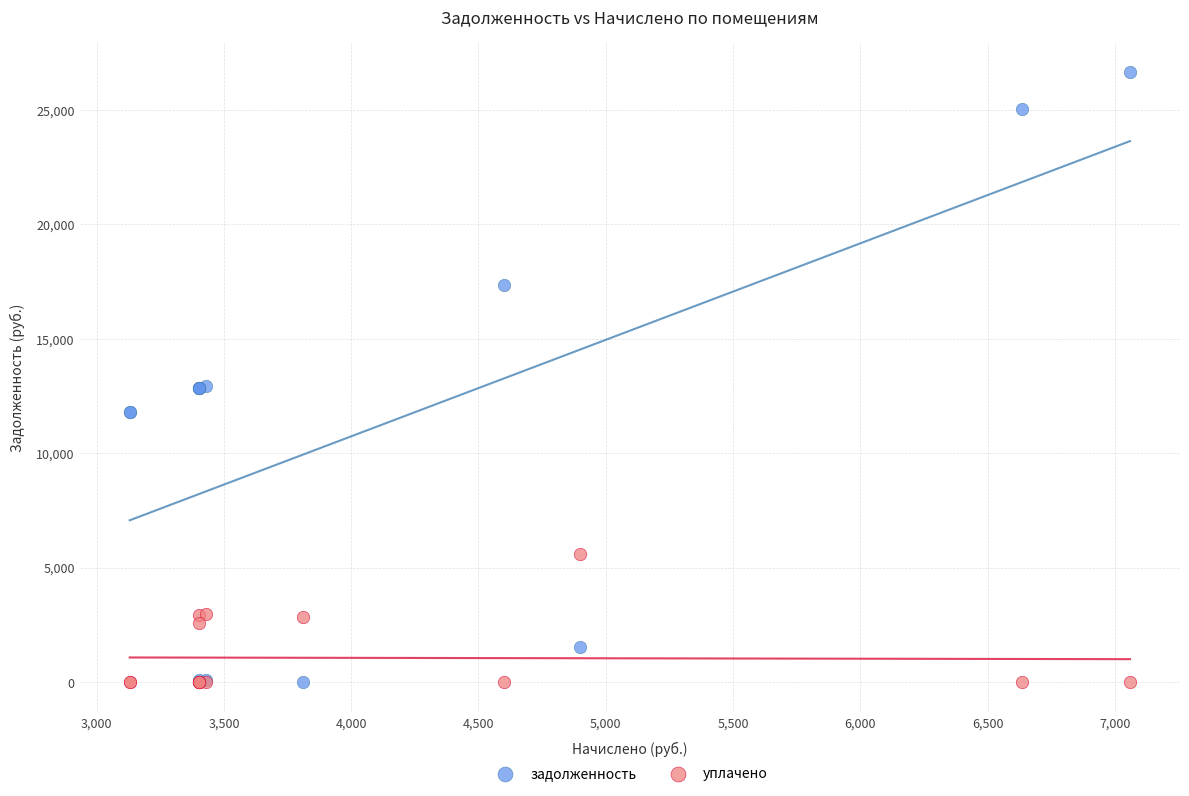

Which series contains the highest Y value?

задолженность